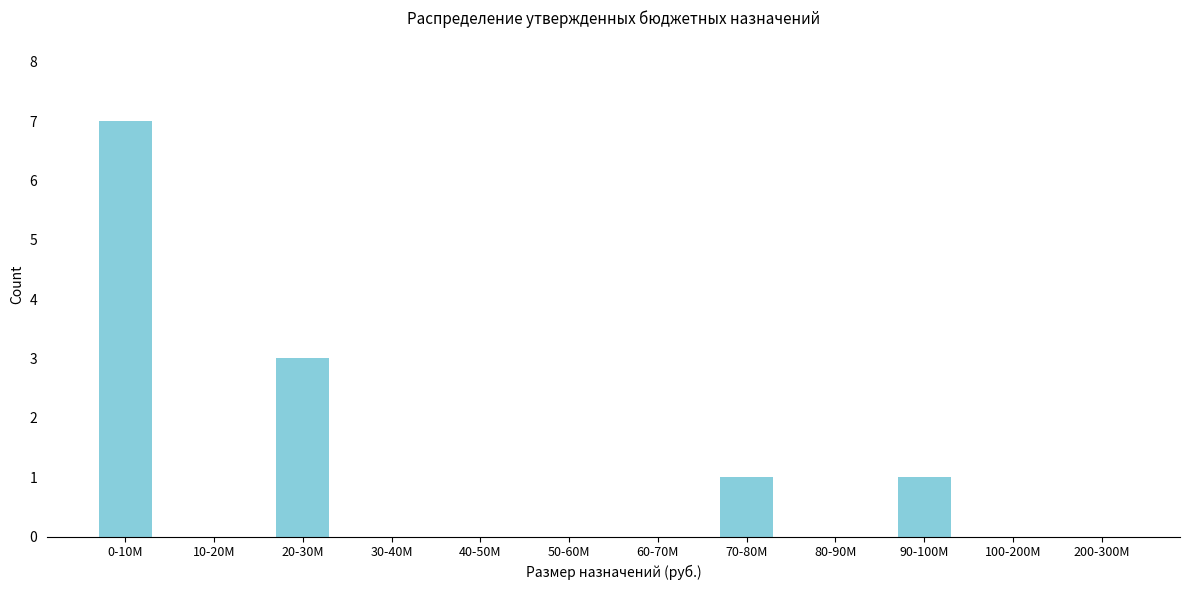

Reading left to right, extract all data points from this chart.

0-10M=7	10-20M=0	20-30M=3	30-40M=0	40-50M=0	50-60M=0	60-70M=0	70-80M=1	80-90M=0	90-100M=1	100-200M=0	200-300M=0